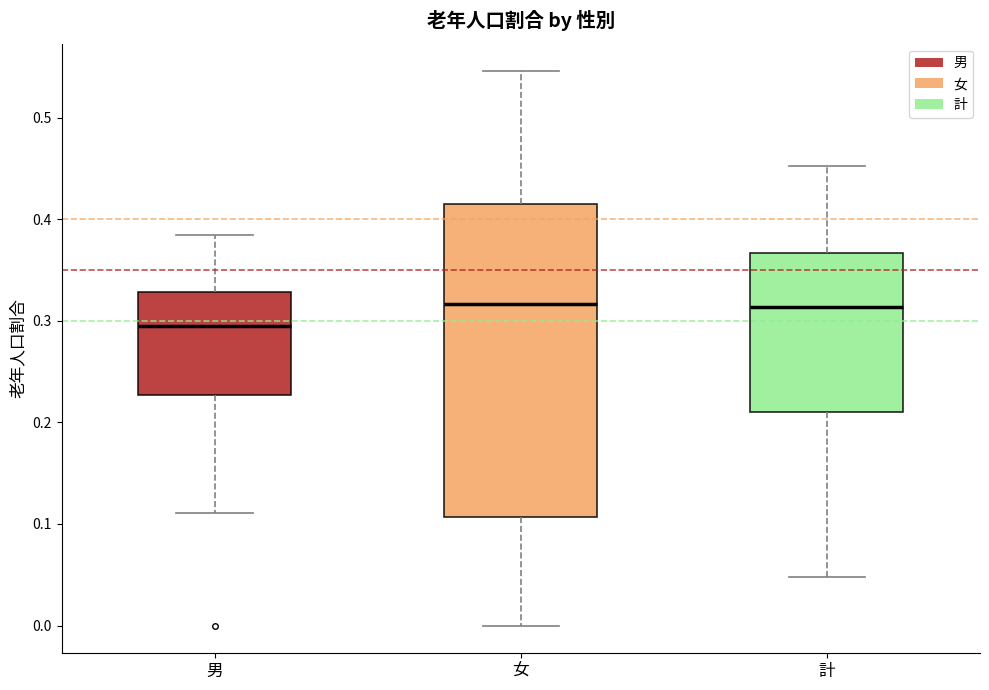

Reading left to right, transcribe this box plot: for each box, give where its median line is, the range the box spans, and where its two whiskers end, as read against the y-axis. The values are not printed on the chart, so give them approximately, as read against the axis.

男: median 0.30, box 0.23 to 0.33, whiskers 0.11 to 0.38
女: median 0.32, box 0.11 to 0.41, whiskers 0.00 to 0.55
計: median 0.31, box 0.21 to 0.37, whiskers 0.05 to 0.45